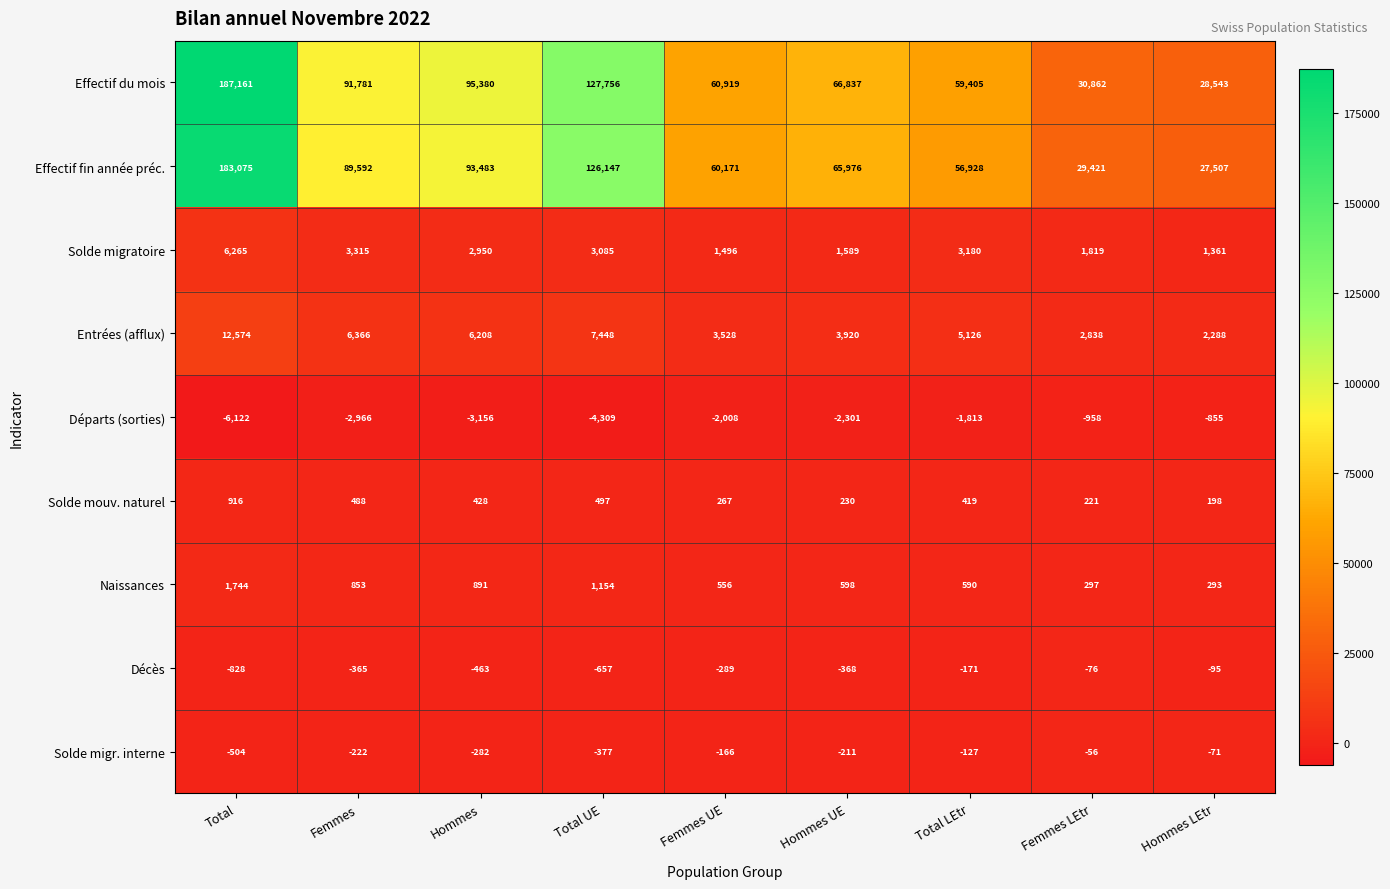

At which category does the chart reach its peak across all series?

Total